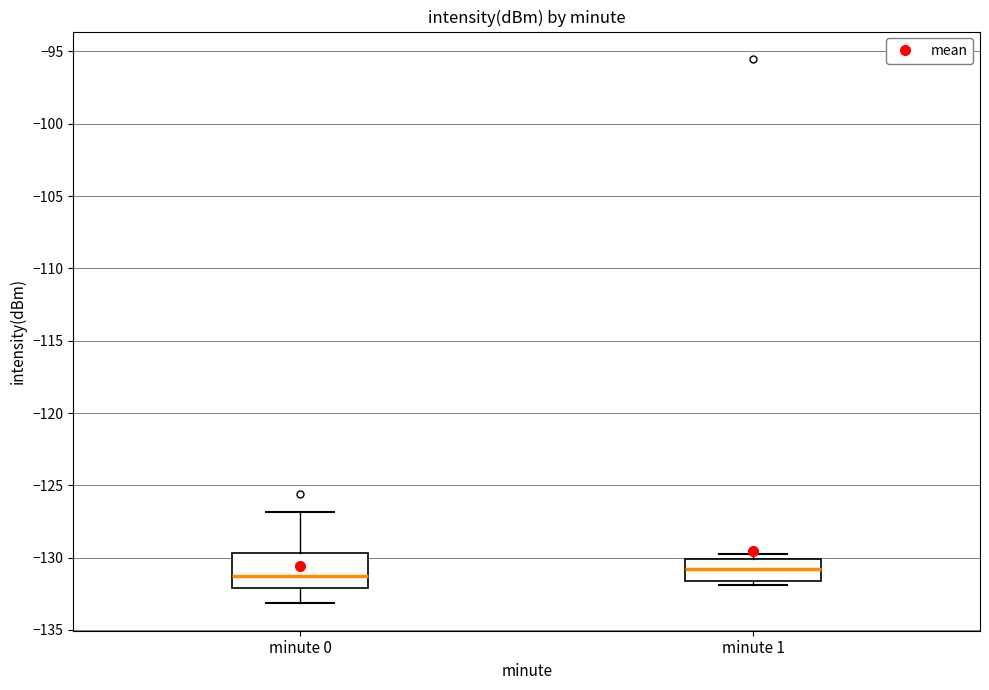

Reading left to right, transcribe this box plot: for each box, give where its median line is, the range the box spans, and where its two whiskers end, as read against the y-axis. The values are not printed on the chart, so give them approximately, as read against the axis.

minute 0: median -131.0, box -132.0 to -129.5, whiskers -133.0 to -127.0
minute 1: median -131.0, box -131.5 to -130.0, whiskers -132.0 to -129.5